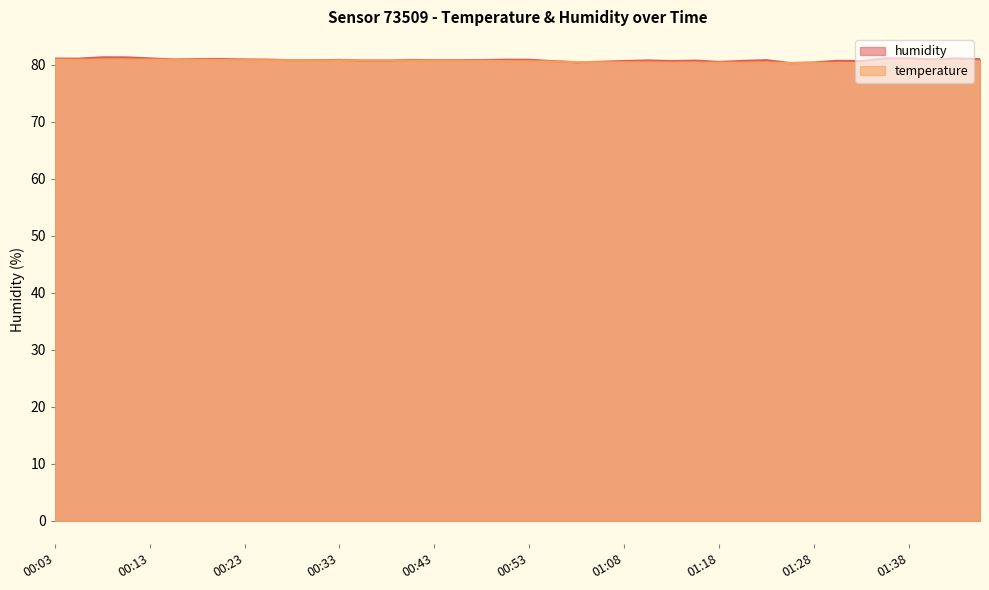

Which has a higher value, 01:15 or 00:43?

00:43